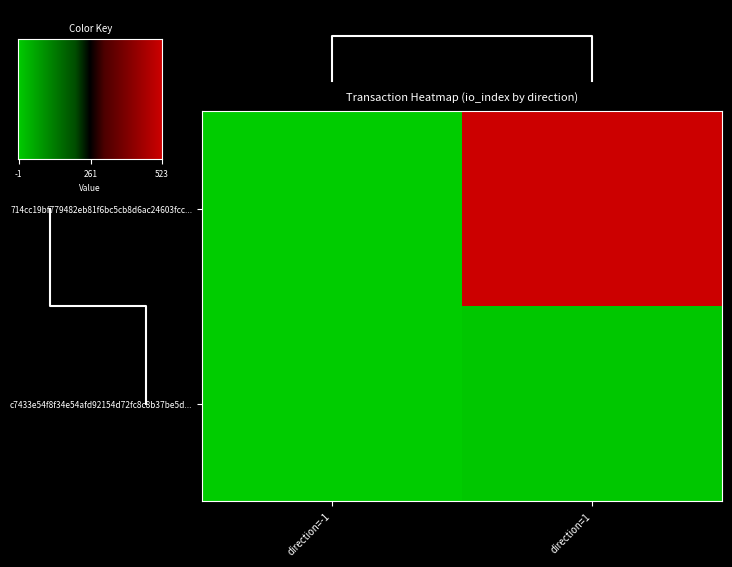

What is the maximum value shown in the chart?

523